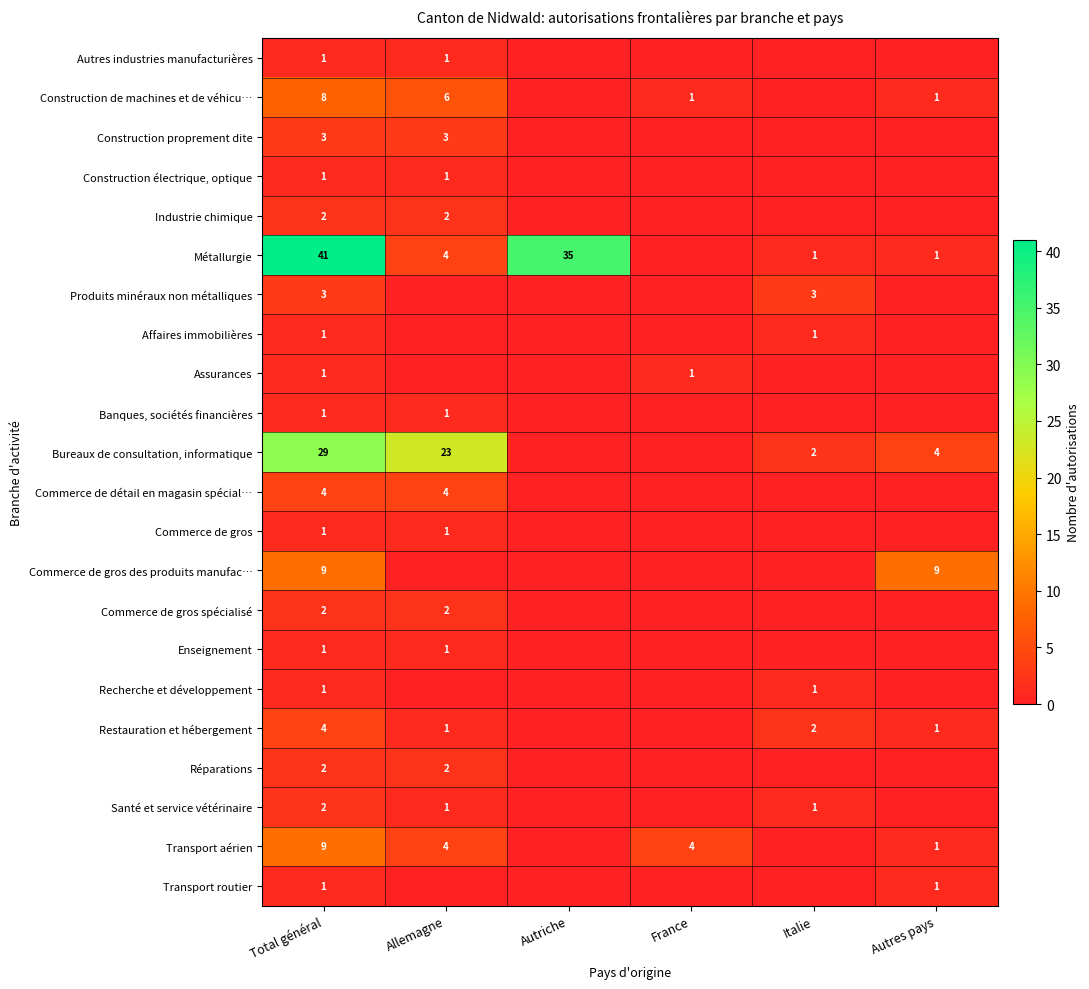

The Métallurgie series shows 6 at Allemagne. True or false?

False